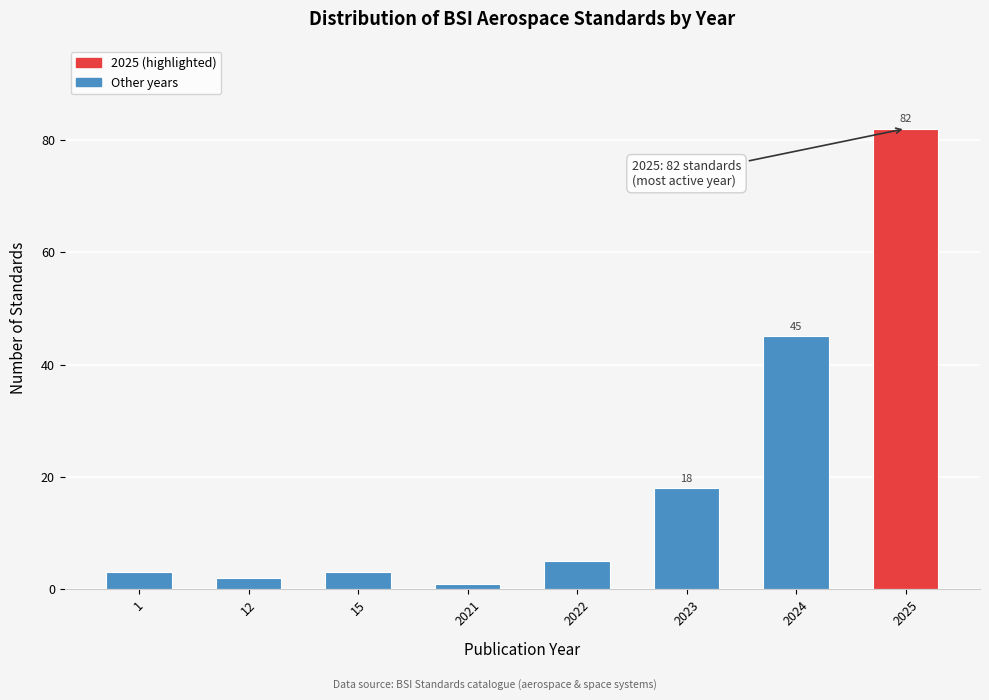

Reading left to right, extract all data points from this chart.

1=3	12=2	15=3	2021=1	2022=5	2023=18	2024=45	2025=82